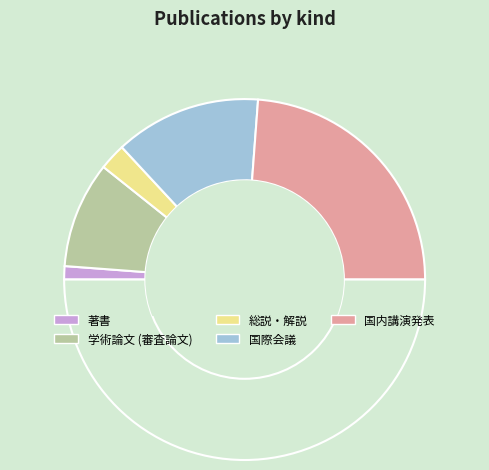

How many segments does this pie chart have?

6